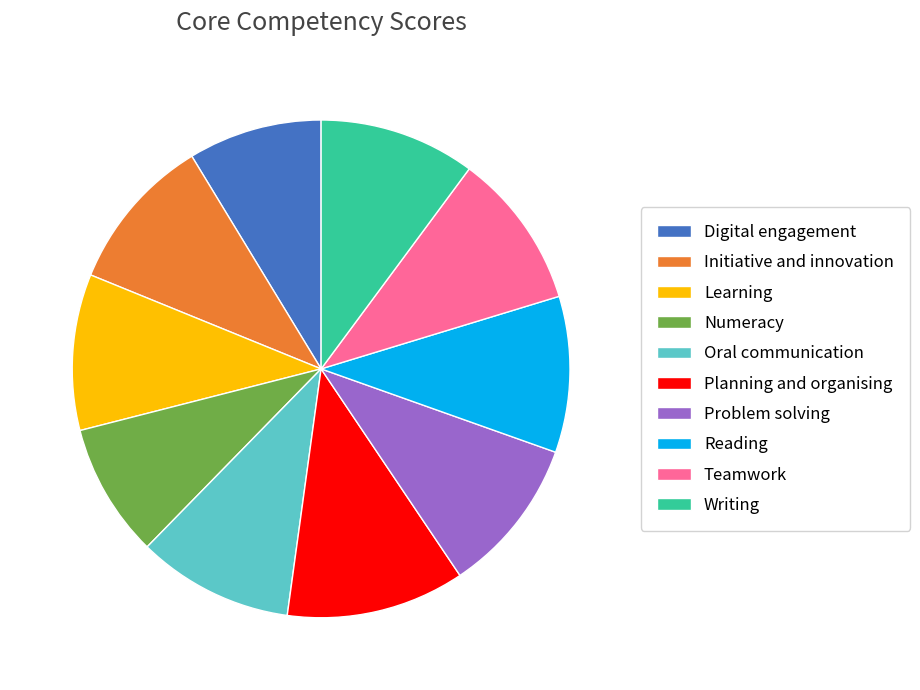

Is Oral communication the majority of the pie?

No